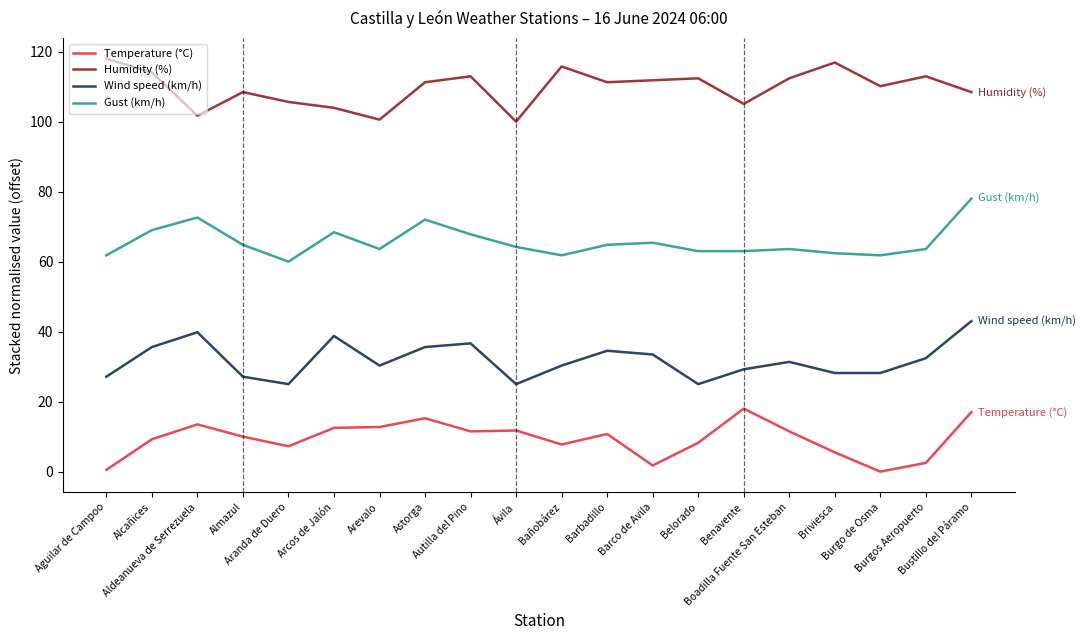

True or false: Gust (km/h) and Wind speed (km/h) cross at least once.

False